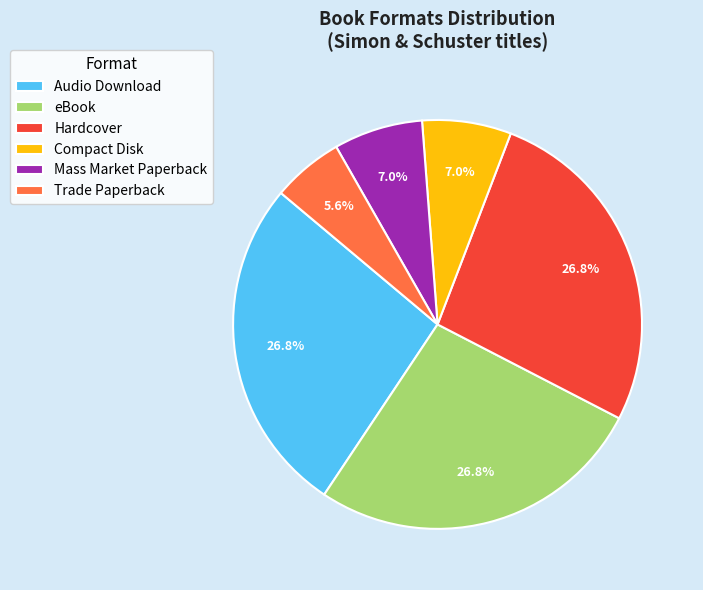

To the nearest percent, what is the combined percentage of Compact Disk and Audio Download?

34%